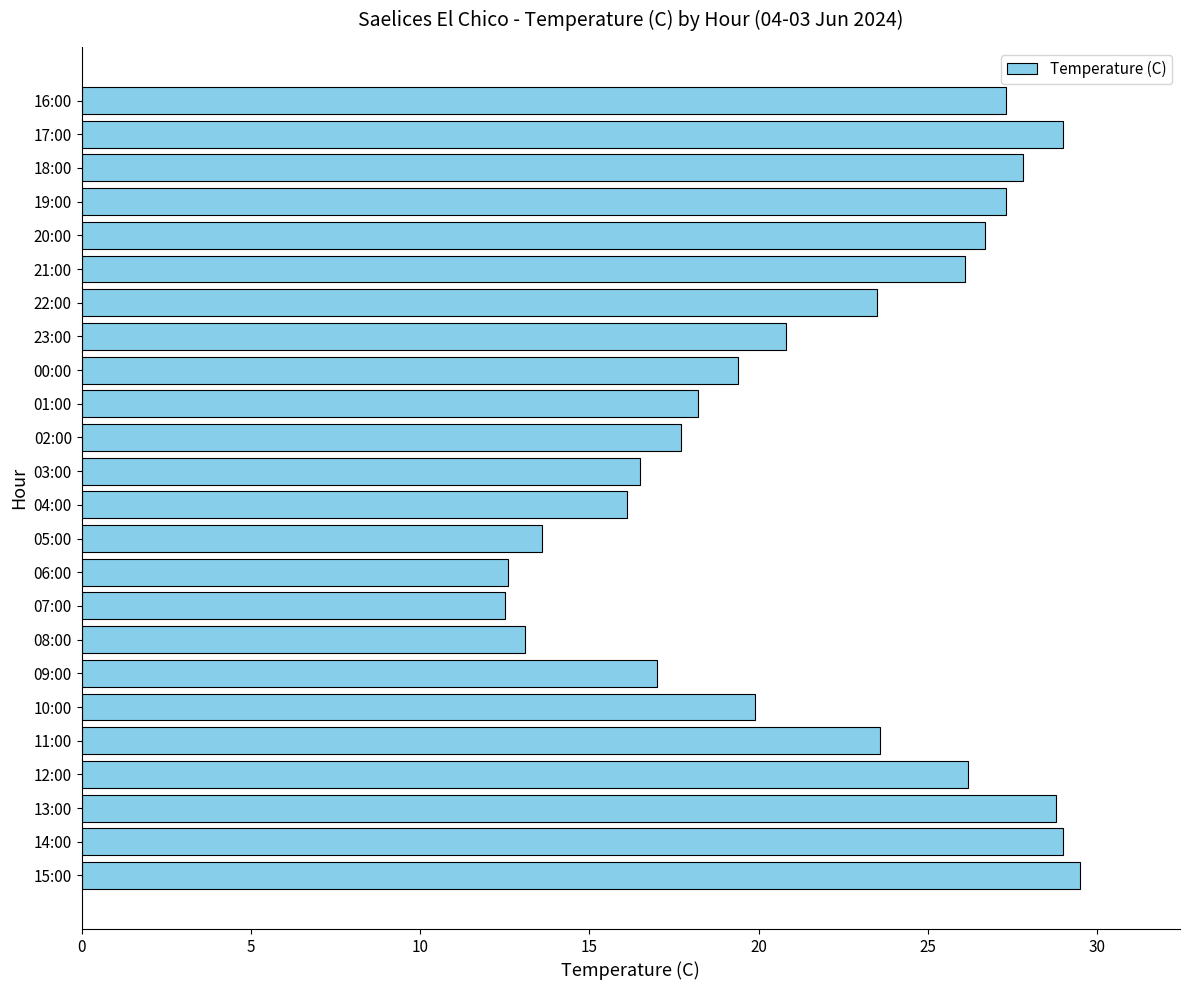

Count the number of values greater than 23.

12